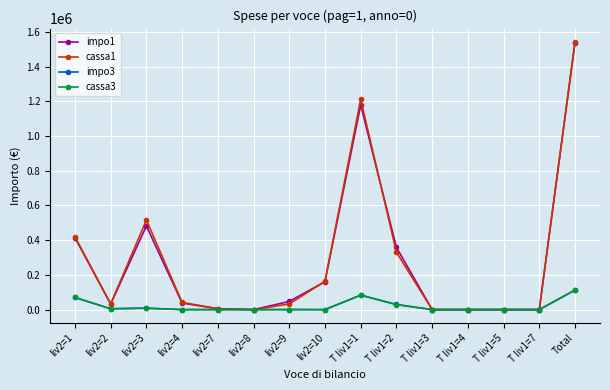

Which series has the largest range (max minus min)?

cassa1